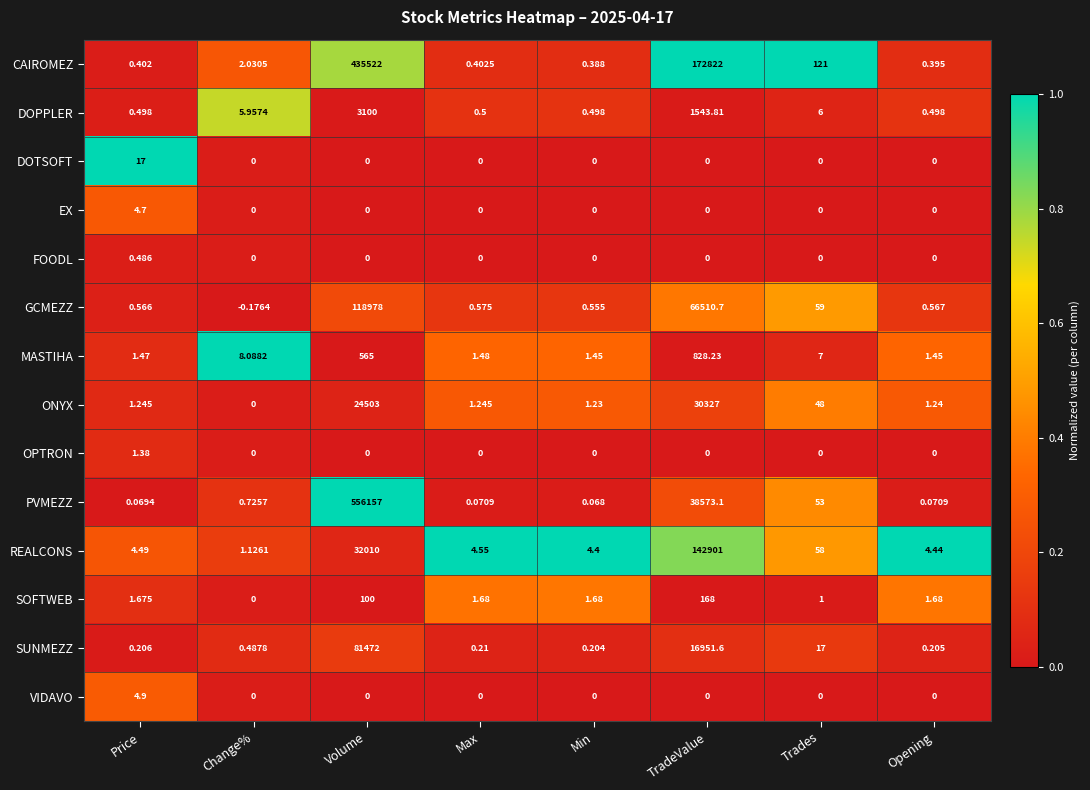

Rank the series by their maximum value, from highest to lowest.

PVMEZZ, CAIROMEZ, REALCONS, GCMEZZ, SUNMEZZ, ONYX, DOPPLER, MASTIHA, SOFTWEB, DOTSOFT, VIDAVO, EX, OPTRON, FOODL